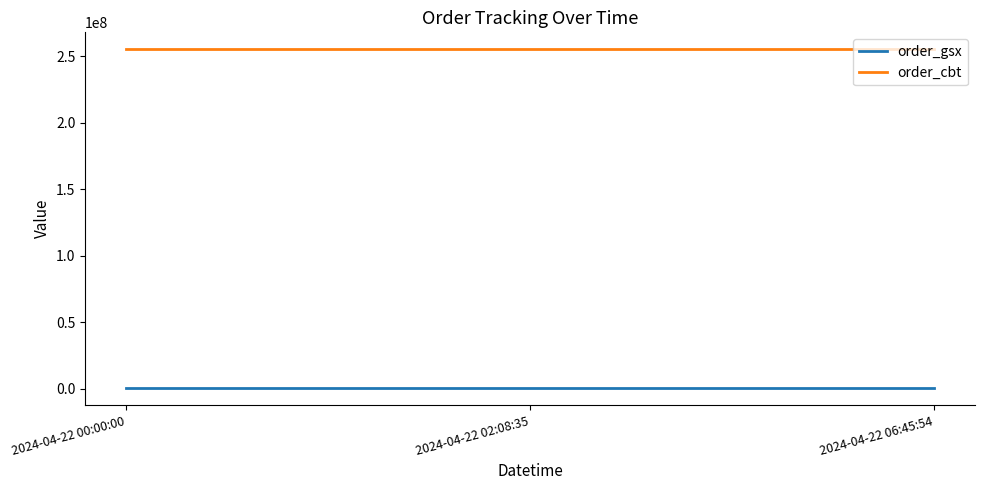

What are all the series names shown in the legend?

order_gsx, order_cbt